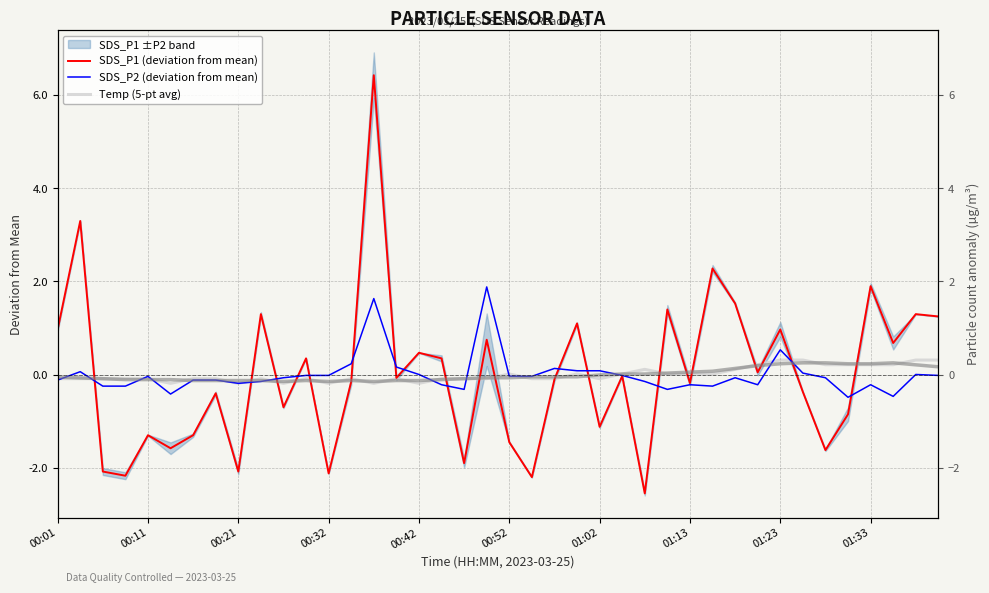

True or false: SDS_P1 (deviation from mean) has a value of 0.6 at 29.

False